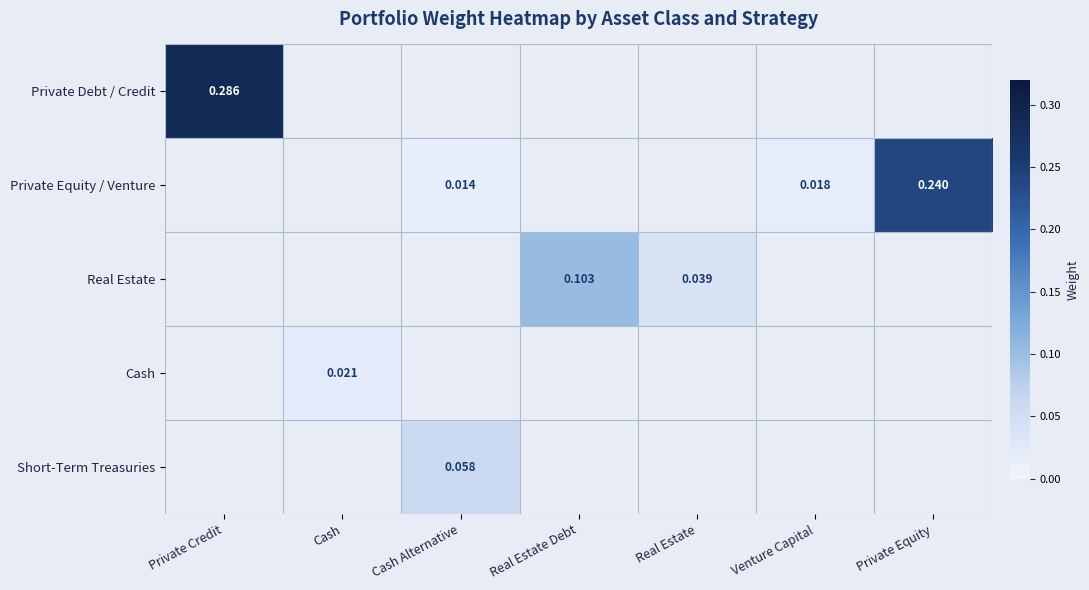

Which series has the largest total across all categories?

Private Debt / Credit